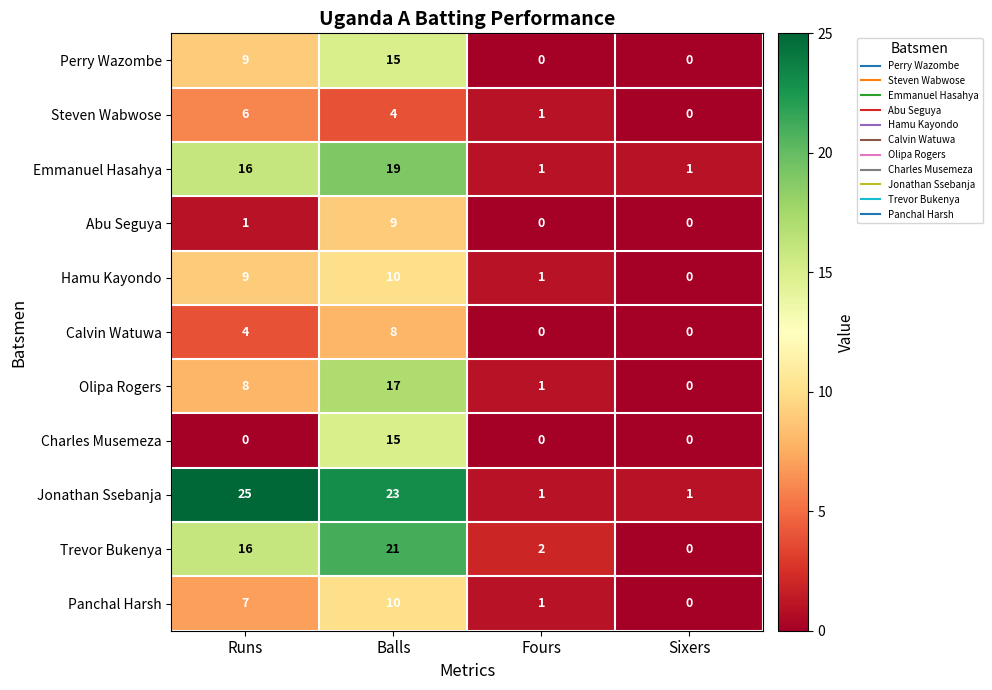

Which category has the highest value across all series?

Runs